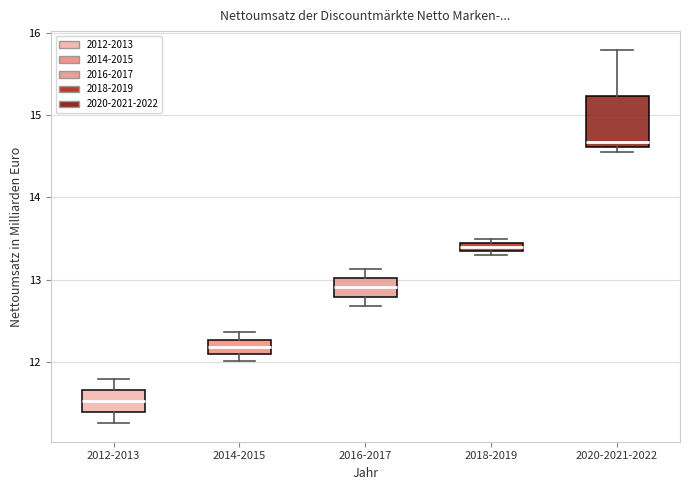

Where is the lower edge of the box for 2012-2013 on the y-axis? The values are not printed on the chart, so give them approximately, as read against the axis.

11.4